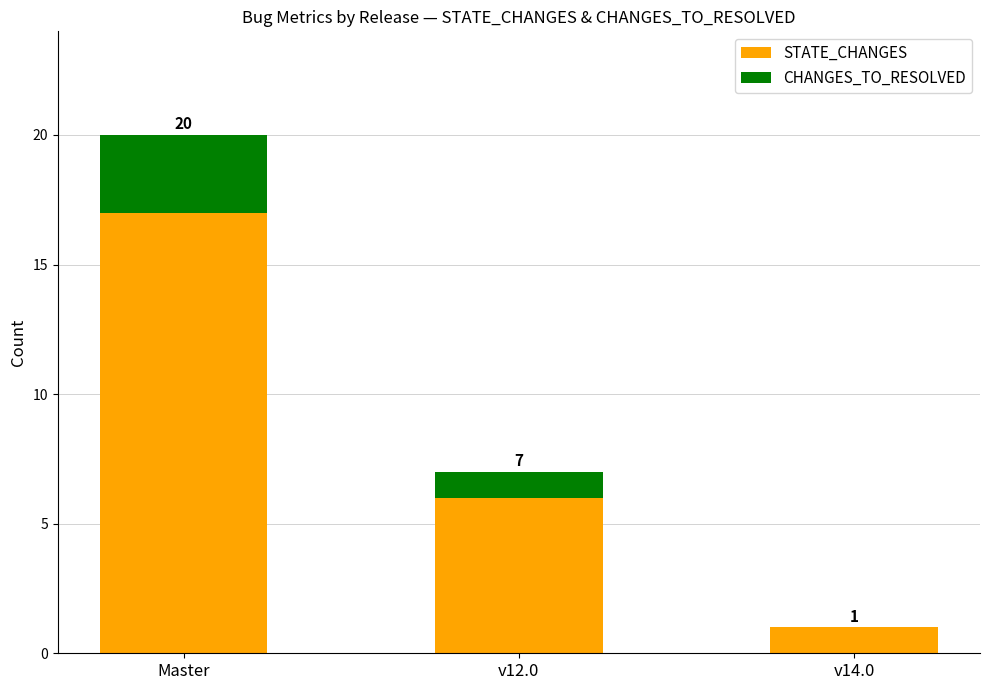

What position from the right is v14.0?

1